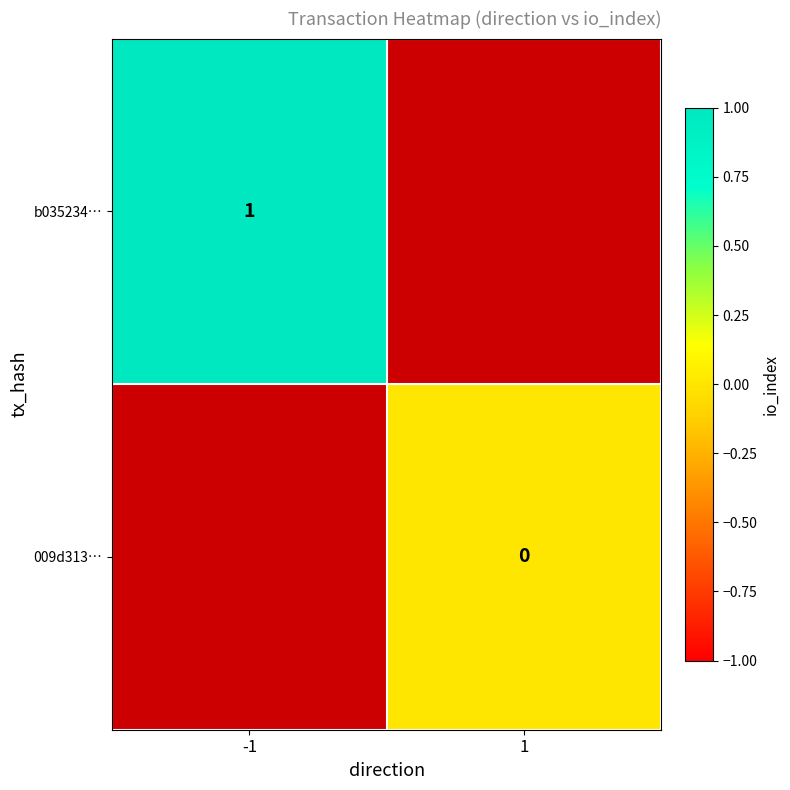

Is it true that b035234… equals 1 at -1?

True